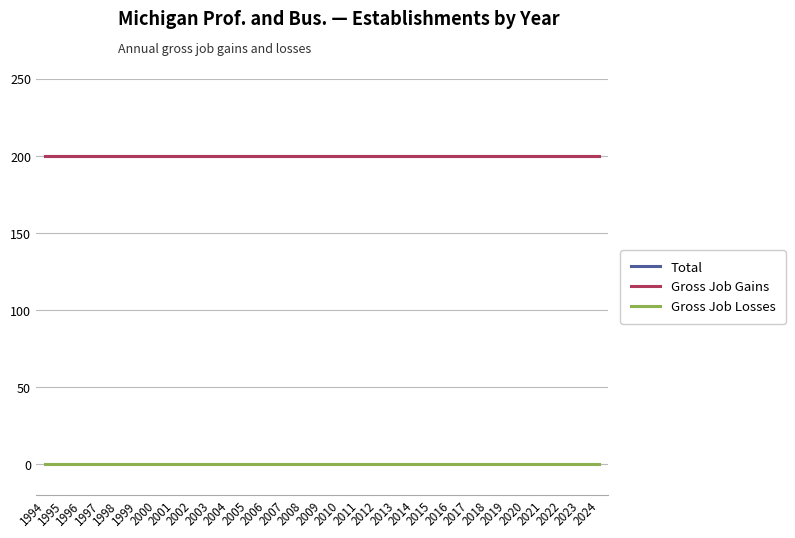

What are all the series names shown in the legend?

Total, Gross Job Gains, Gross Job Losses